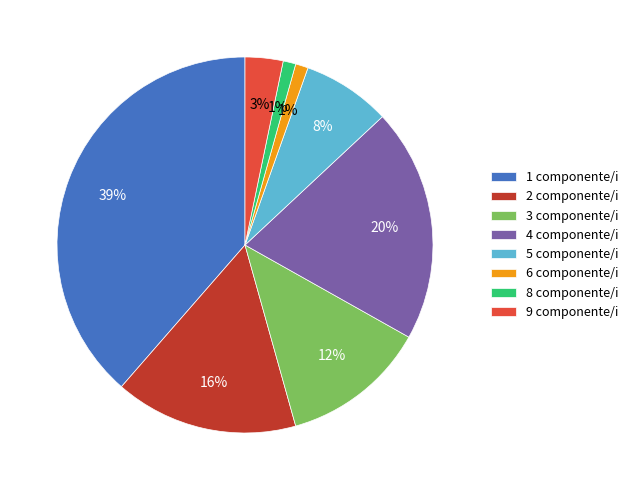

Does 3 represent more than half of the total?

No